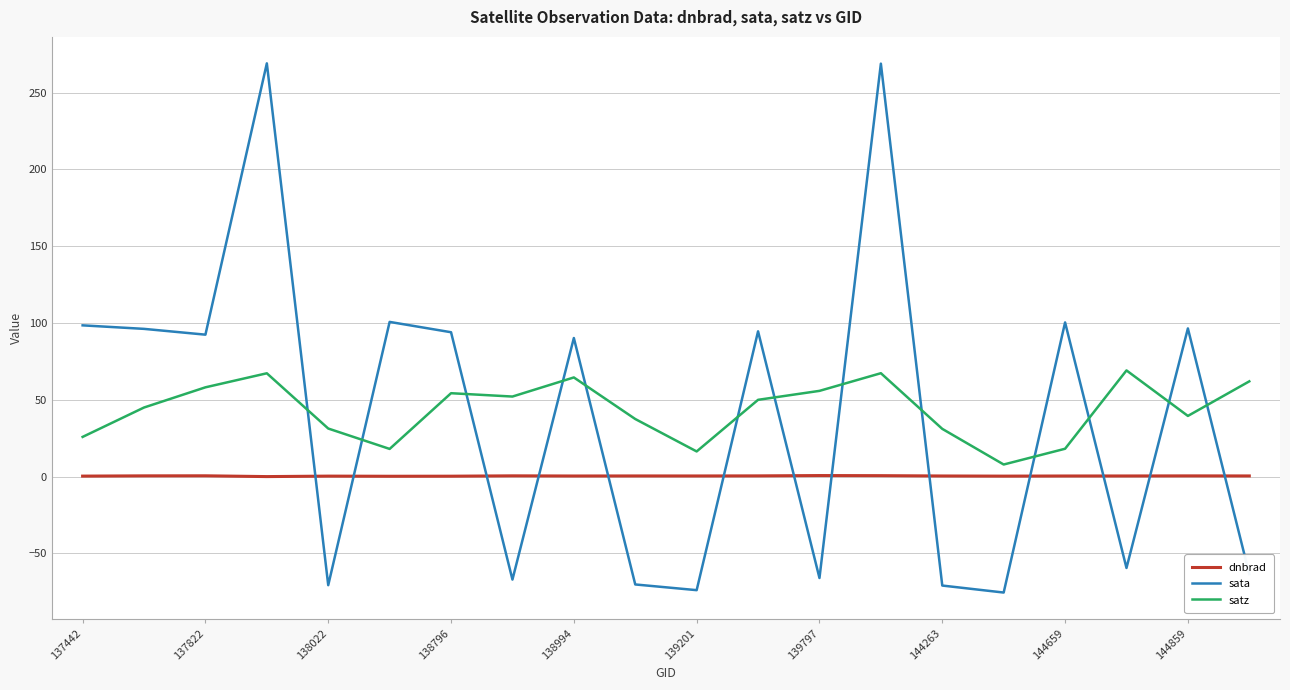

What is the greatest value displayed?

269.0